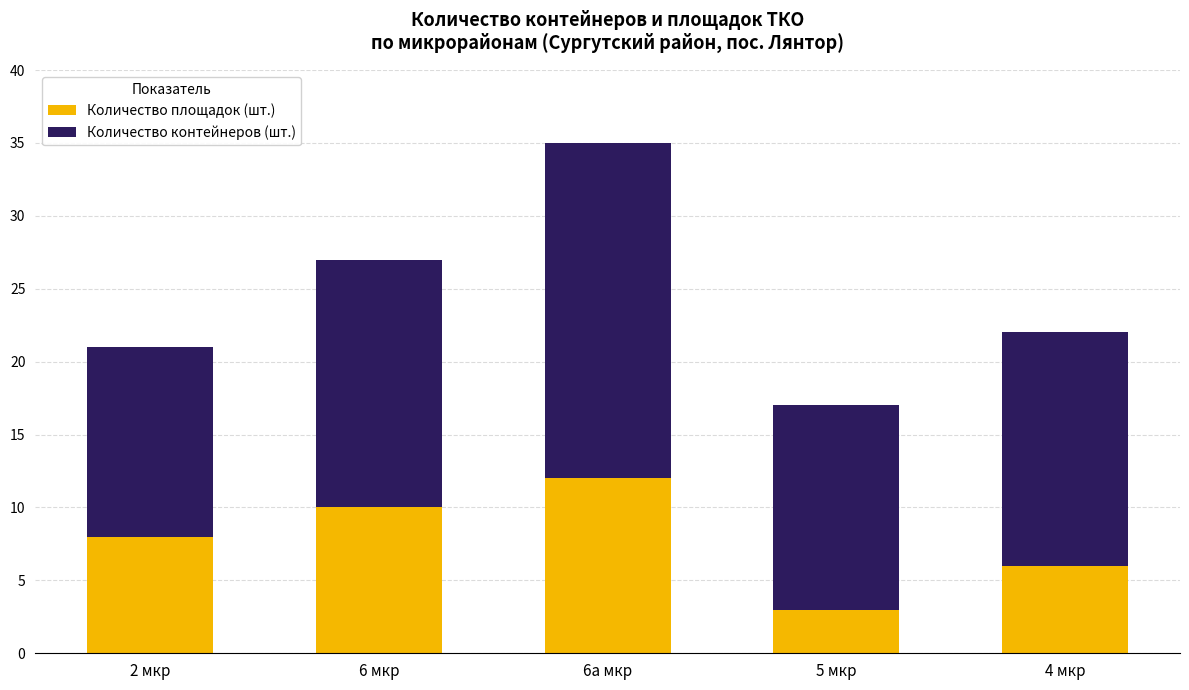

At which category is the sum across all series the highest?

6а мкр